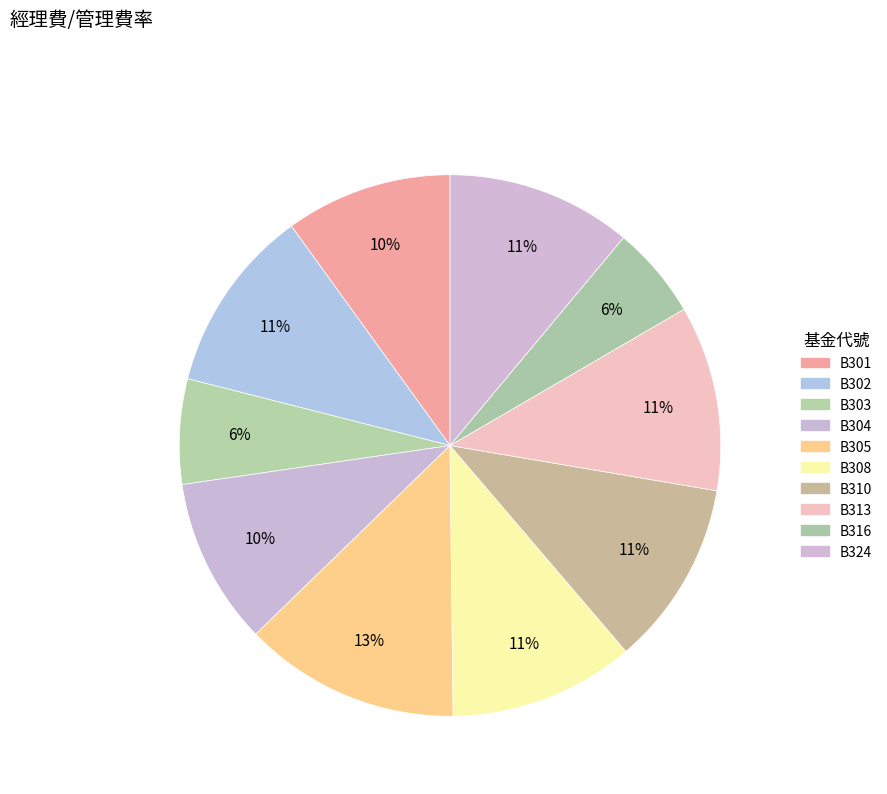

Count the number of slices in the pie.

10